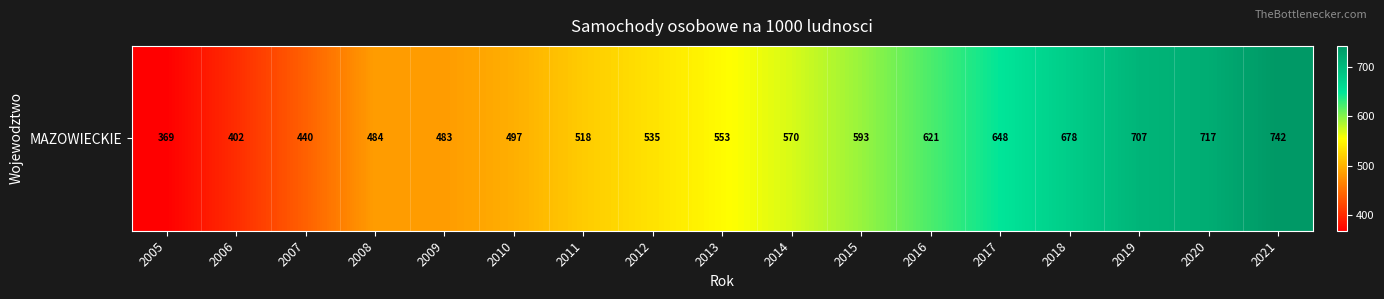

Reading right to left, what are all the values shown in this chart?

2021=742	2020=717	2019=707	2018=678	2017=648	2016=621	2015=593	2014=570	2013=553	2012=535	2011=518	2010=497	2009=483	2008=484	2007=440	2006=402	2005=369